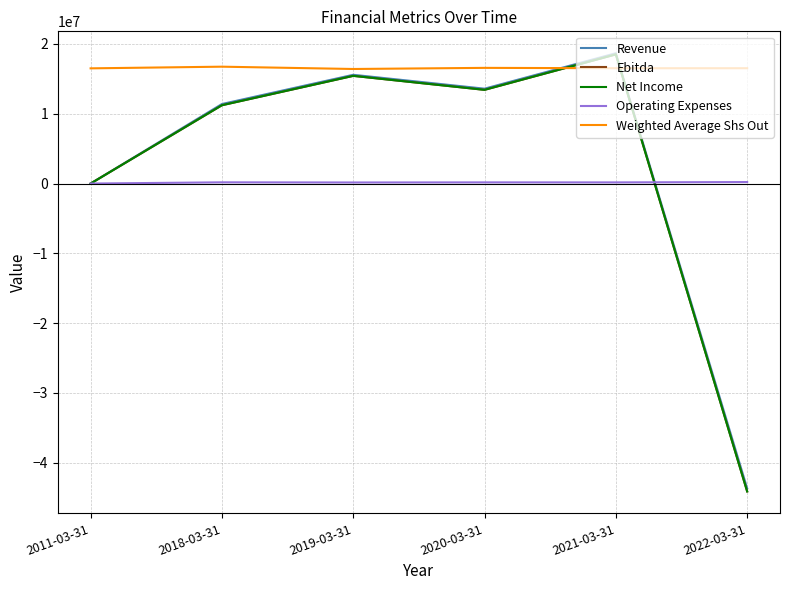

Does the chart have visible grid lines?

Yes